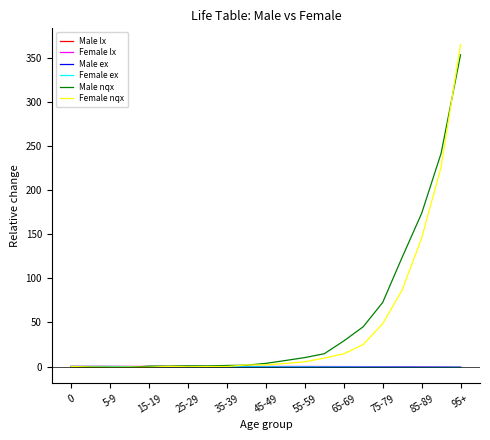

Reading right to left, transcribe all the data shown in this chart.

Male lx: -0.9	-0.8	-0.6	-0.5	-0.3	-0.2	-0.1	-0.1	-0.1	-0.0	-0.0	-0.0	-0.0	-0.0	-0.0	-0.0	-0.0	-0.0	-0.0	-0.0	0.0
Female lx: -0.9	-0.6	-0.4	-0.2	-0.2	-0.1	-0.1	-0.1	-0.0	-0.0	-0.0	-0.0	-0.0	-0.0	-0.0	-0.0	-0.0	-0.0	-0.0	-0.0	0.0
Male ex: -1.0	-1.0	-0.9	-0.9	-0.9	-0.8	-0.8	-0.7	-0.7	-0.6	-0.6	-0.5	-0.4	-0.4	-0.3	-0.2	-0.2	-0.1	-0.1	-0.0	0.0
Female ex: -1.0	-0.9	-0.9	-0.9	-0.8	-0.8	-0.7	-0.7	-0.6	-0.6	-0.5	-0.5	-0.4	-0.3	-0.3	-0.2	-0.2	-0.1	-0.1	-0.0	0.0
Male nqx: 353.6	241.7	173.6	123.8	72.6	45.1	29.0	14.5	10.1	6.8	3.5	1.5	1.2	0.7	0.7	0.5	0.4	-0.9	-0.9	-0.6	0.0
Female nqx: 365.3	226.1	145.5	86.9	48.5	25.0	14.4	9.6	5.4	3.4	1.9	1.8	-0.0	-0.1	-0.3	0.1	-0.8	-0.8	-1.0	-0.7	0.0